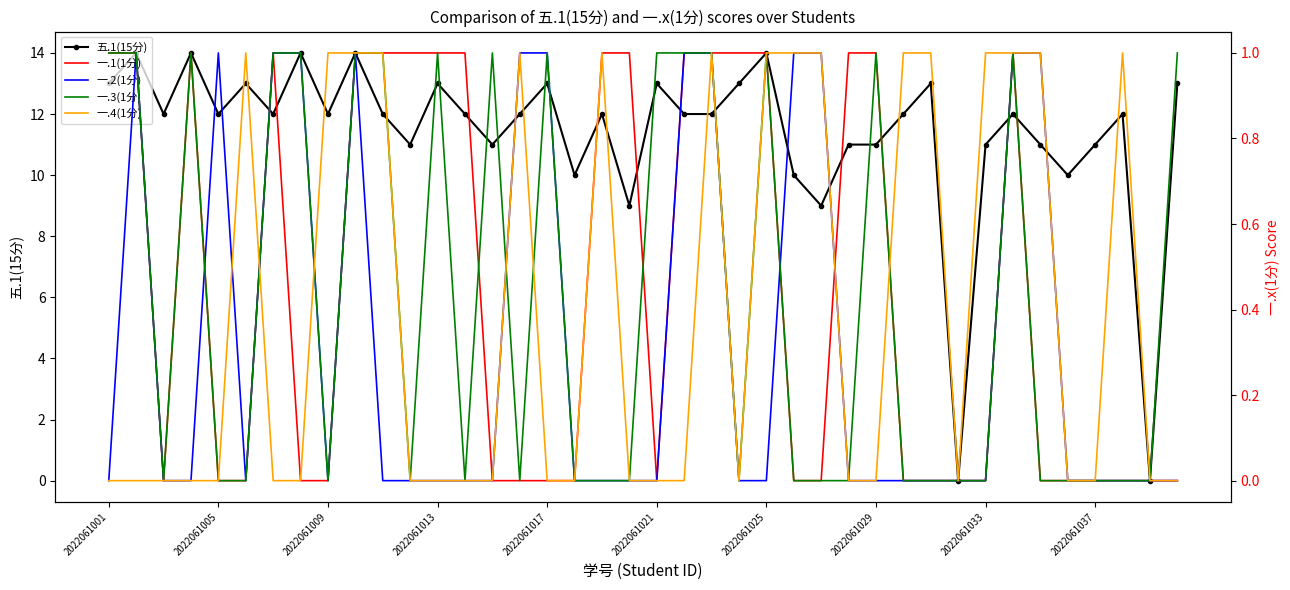

True or false: 五.1(15分) has more than 1 interior local peaks.

True